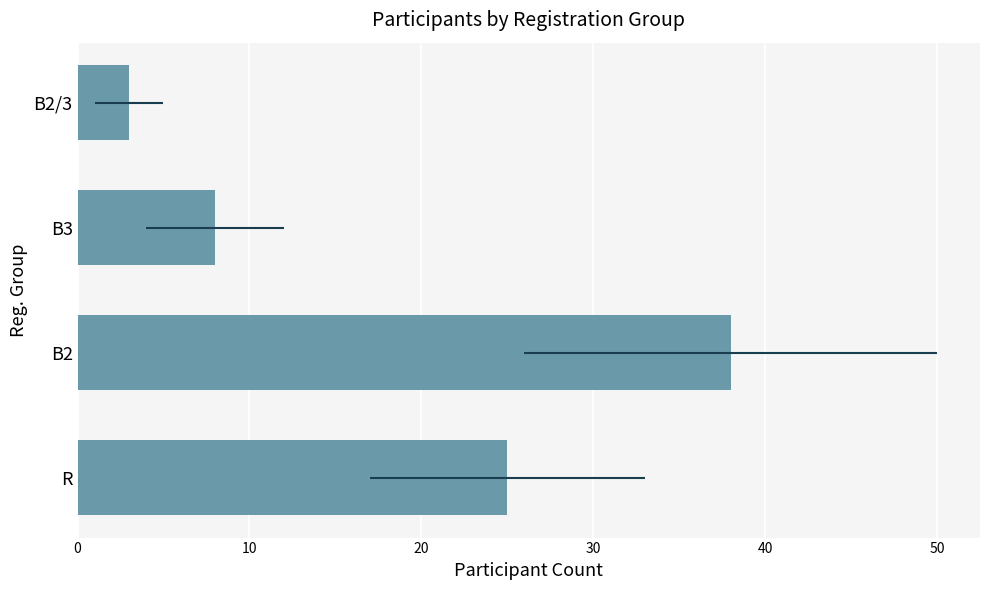

What is the smallest value displayed?

3